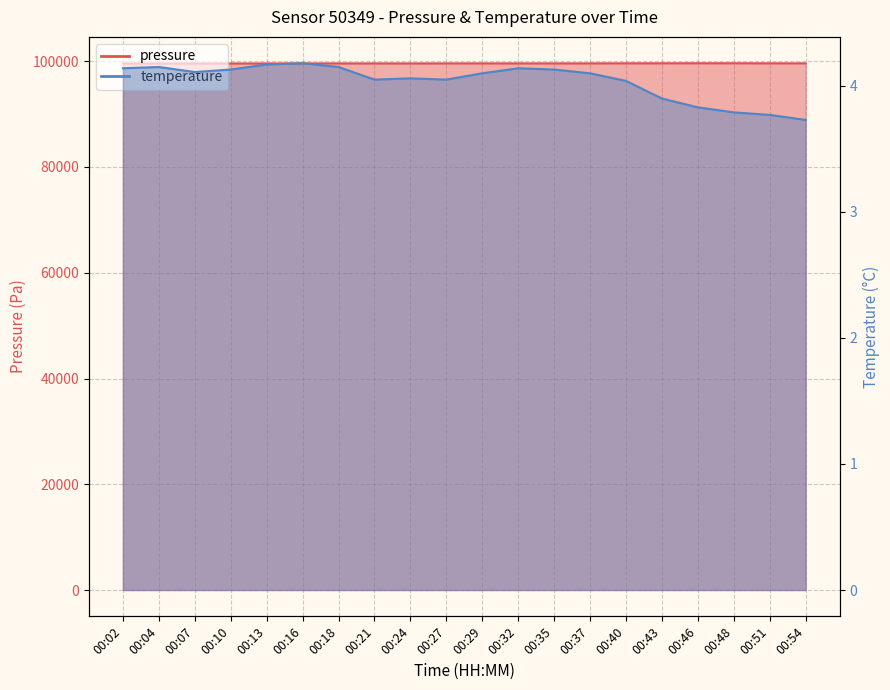

What is the minimum value for temperature?

3.7